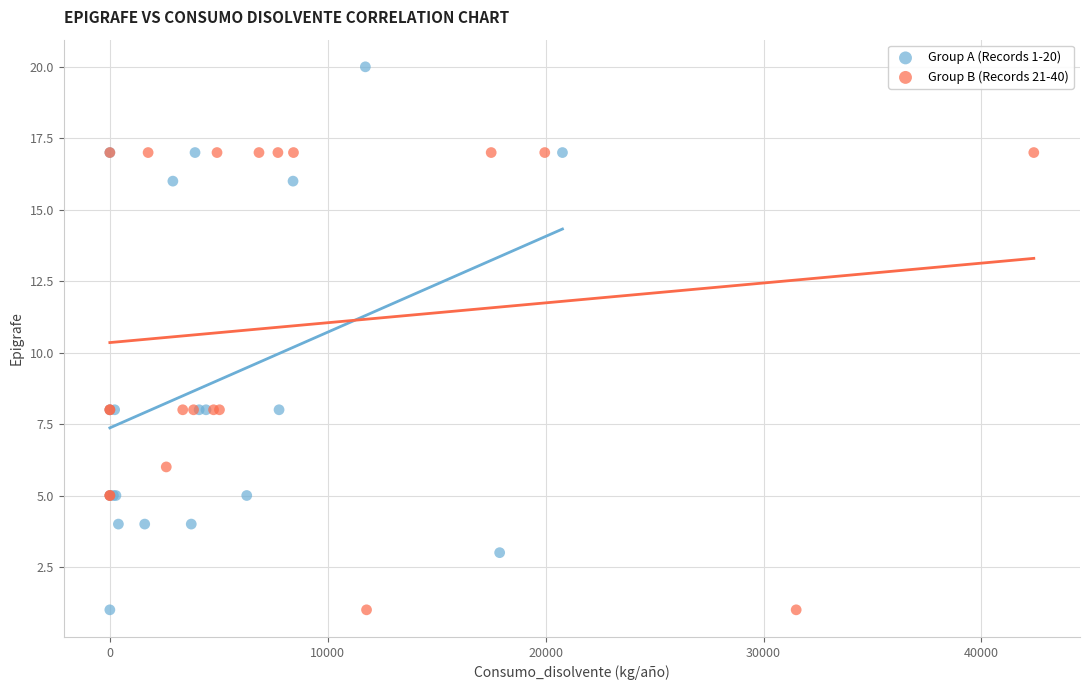

Which series has the widest spread of Y values?

Group A (Records 1-20)